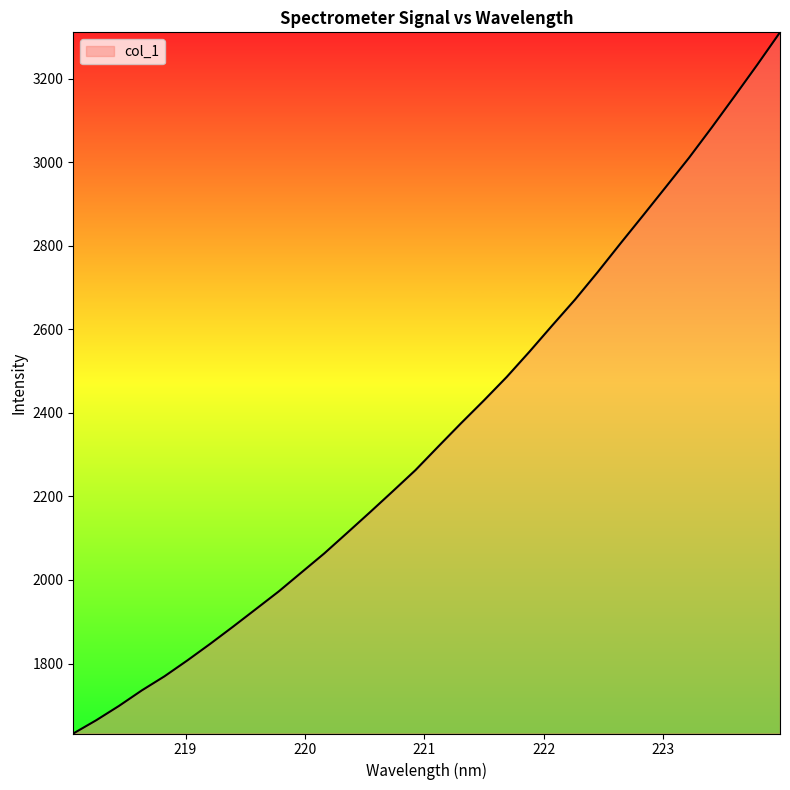

What is the minimum value shown in the chart?

1632.6